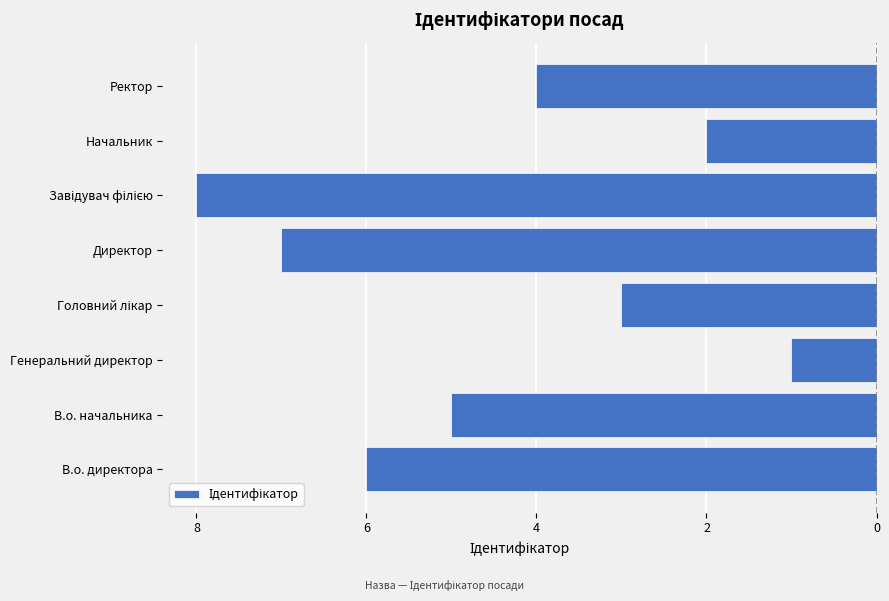

Does the chart contain any negative values?

Yes